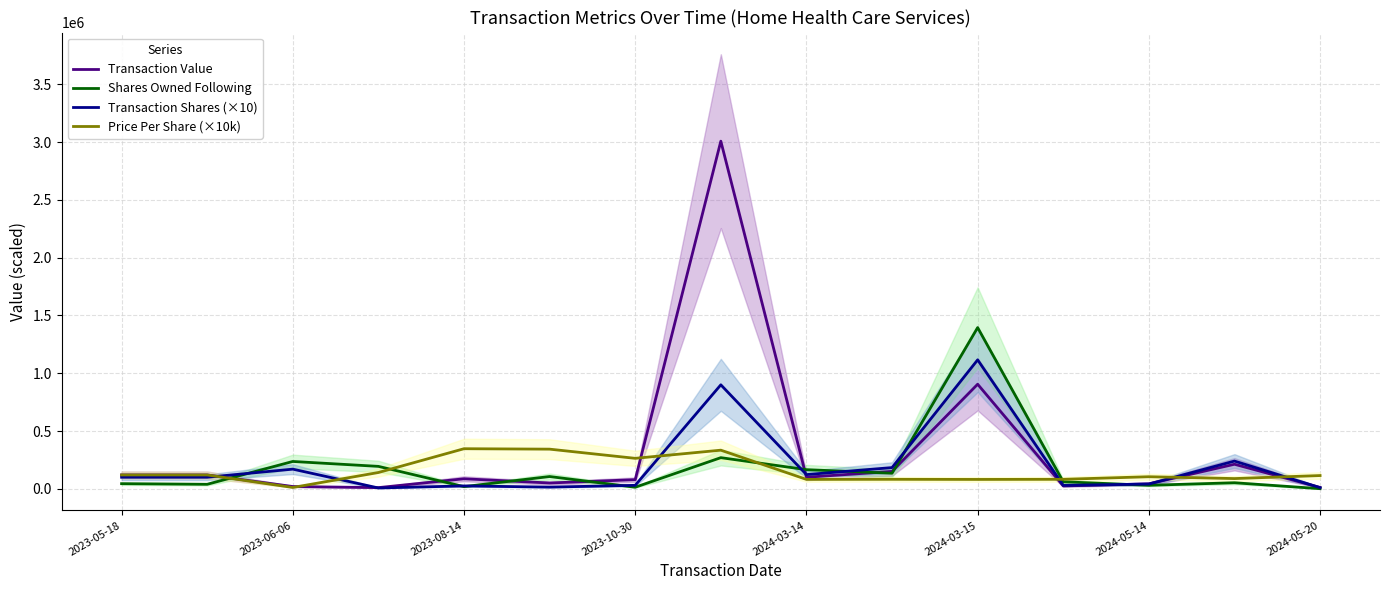

What is the maximum value for Transaction Value?

3008870.0